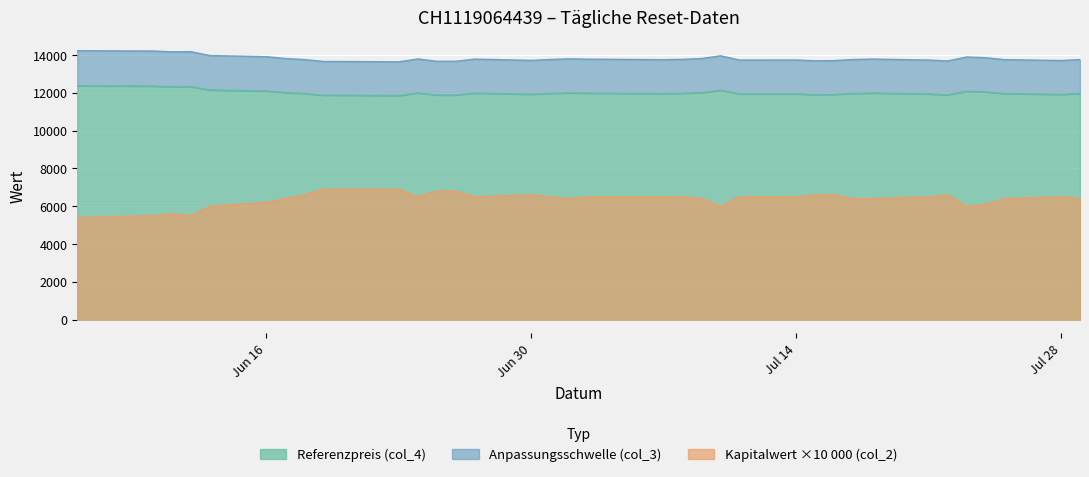

What is the minimum value shown in the chart?

5400.0